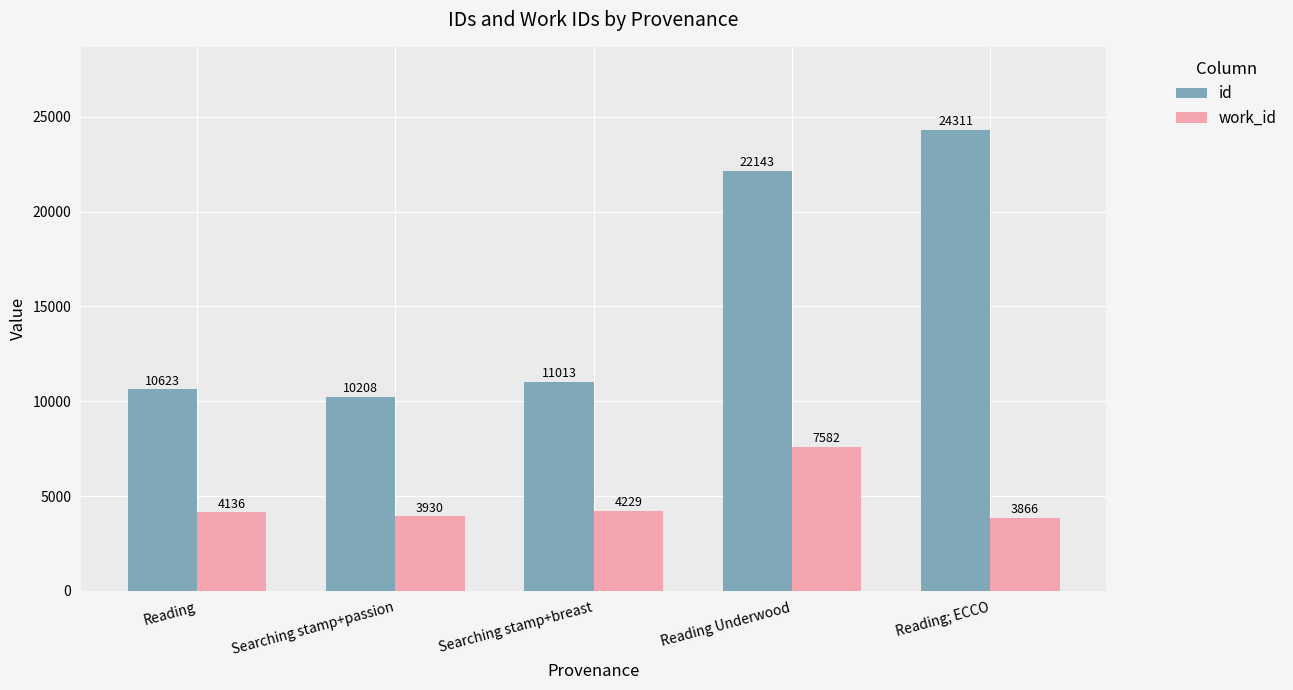

At which label is id closest to 17259?

Reading Underwood